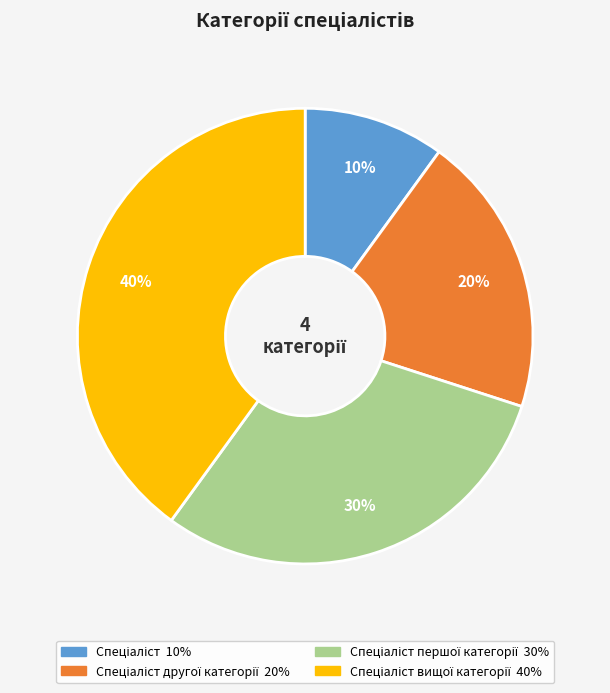

Count the number of slices in the pie.

4